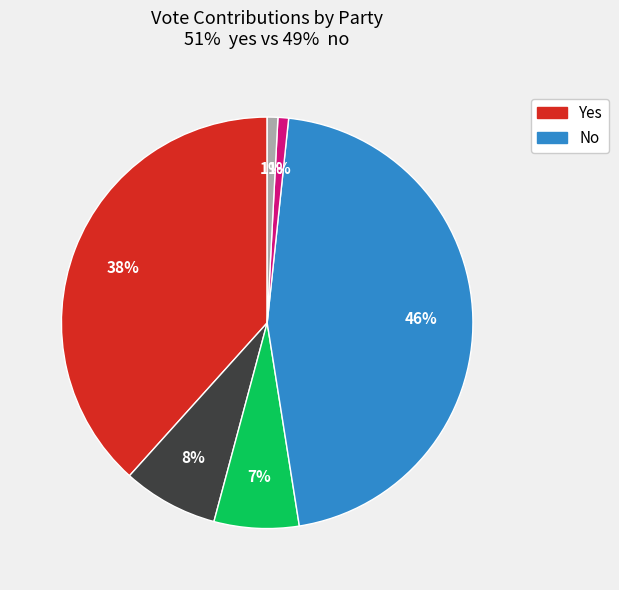

To the nearest percent, what is the average slice percentage?

17%